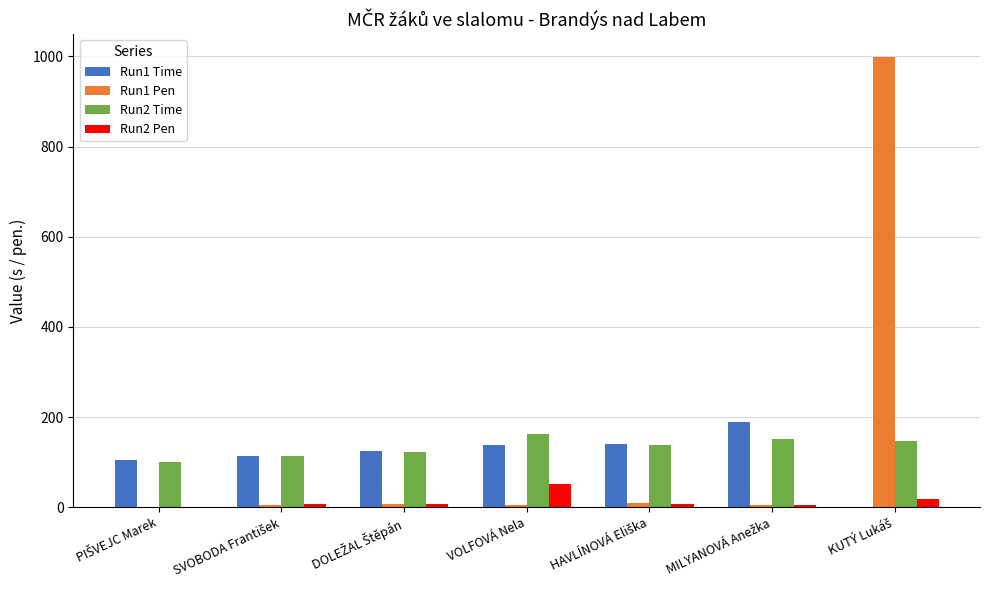

What is the sum of all Run2 Pen values?

100.0